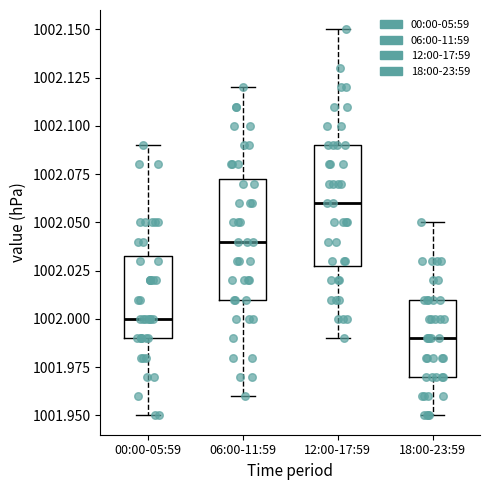

Reading left to right, read every box against the y-axis: the position of its median line, the range the box covers, and the ends of its whiskers. The values are not printed on the chart, so give them approximately, as read against the axis.

00:00-05:59: median 1002.000, box 1001.990 to 1002.035, whiskers 1001.950 to 1002.090
06:00-11:59: median 1002.040, box 1002.010 to 1002.075, whiskers 1001.960 to 1002.120
12:00-17:59: median 1002.060, box 1002.030 to 1002.090, whiskers 1001.990 to 1002.150
18:00-23:59: median 1001.990, box 1001.970 to 1002.010, whiskers 1001.950 to 1002.050